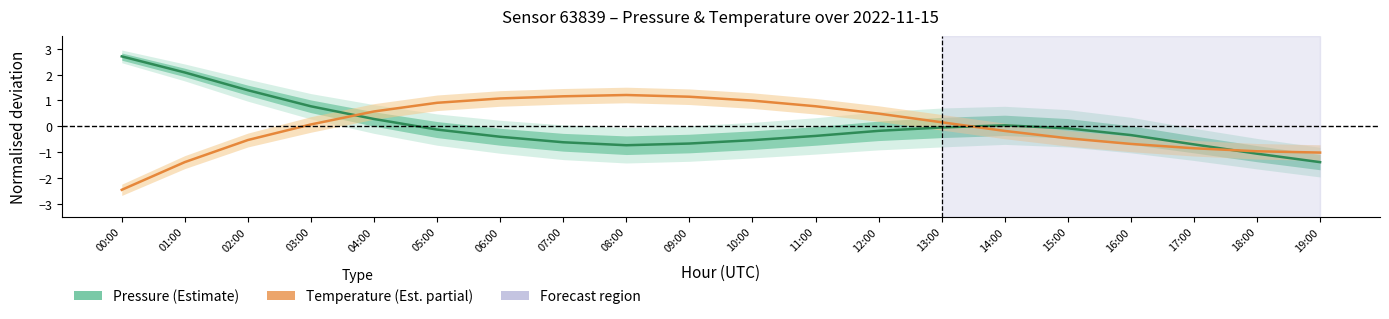

Which label corresponds to the largest value in the chart?

00:00